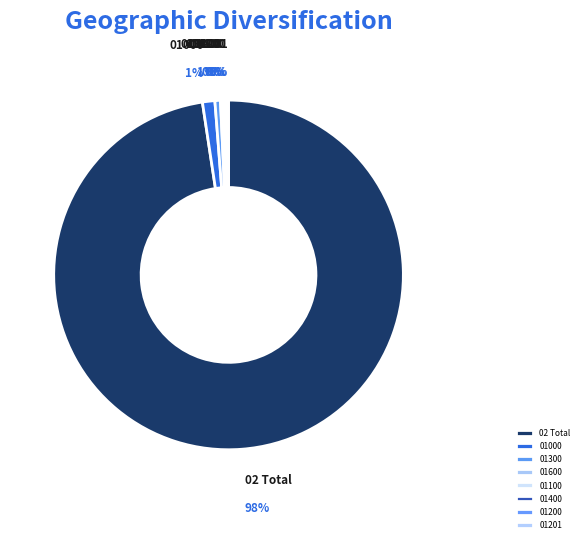

To the nearest percent, what portion does 01300 represent?

1%